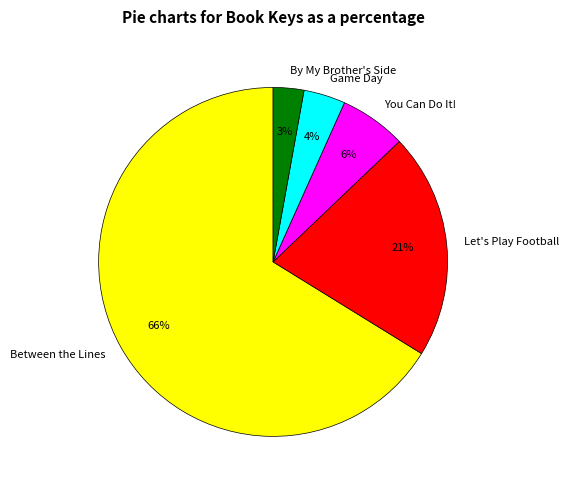

What is the largest slice in the pie chart?

Between the Lines